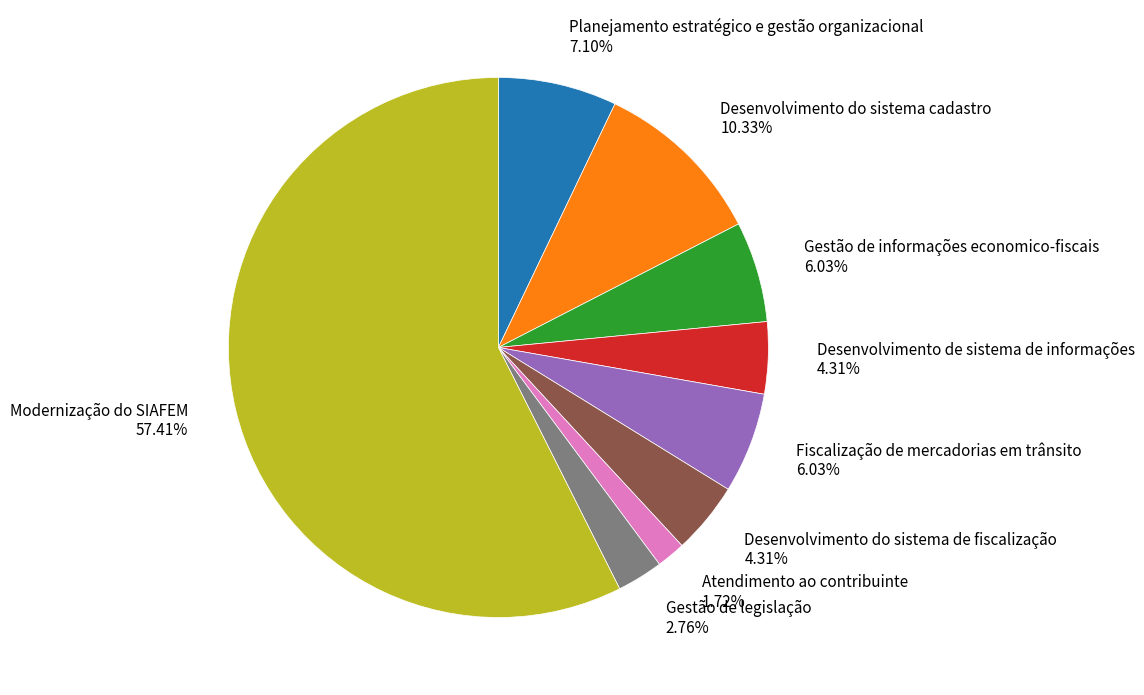

Which category accounts for the majority?

Modernização do SIAFEM